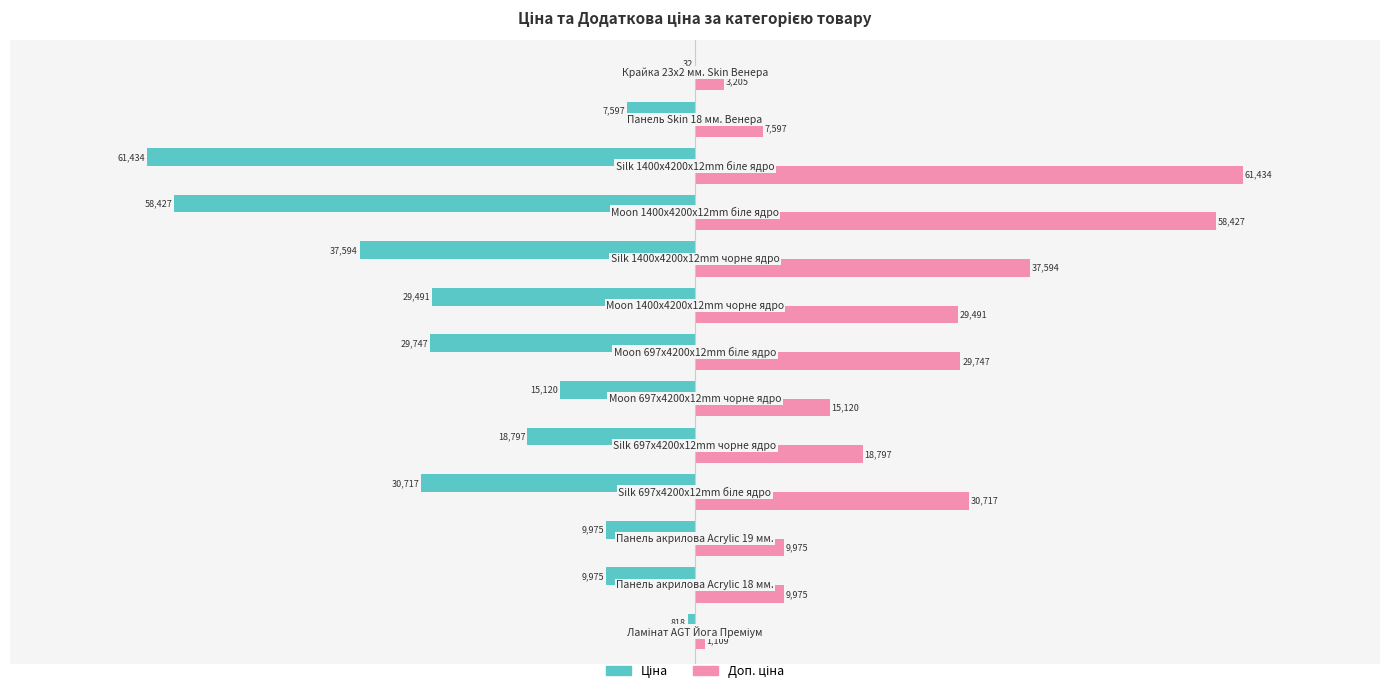

Count the number of categories in the chart.

13